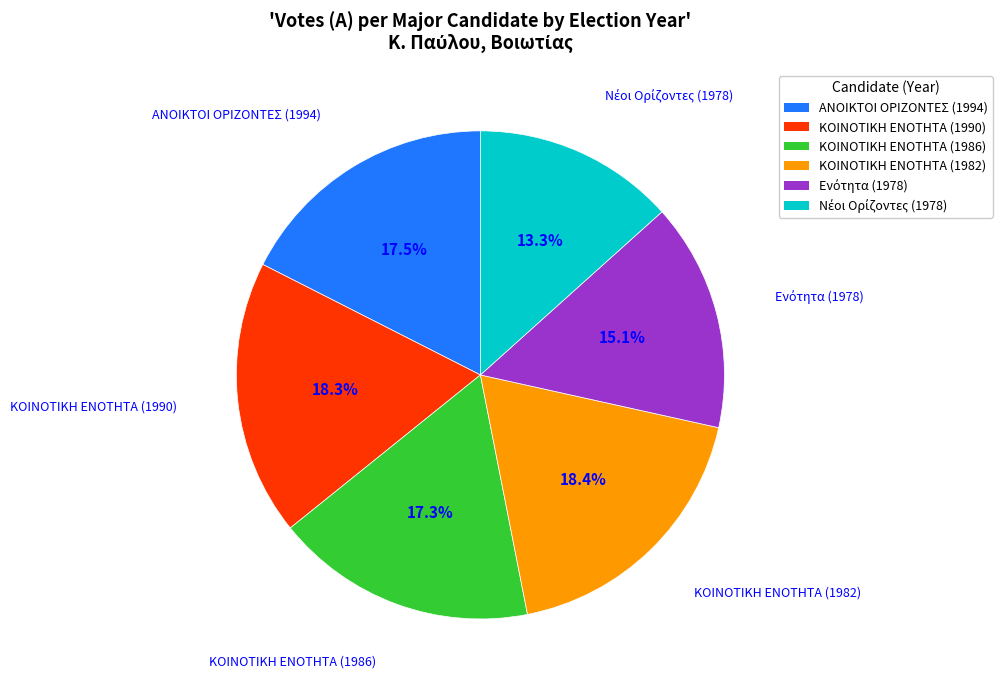

Does ΚΟΙΝΟΤΙΚΗ ΕΝΟΤΗΤΑ (1990) represent more than half of the total?

No